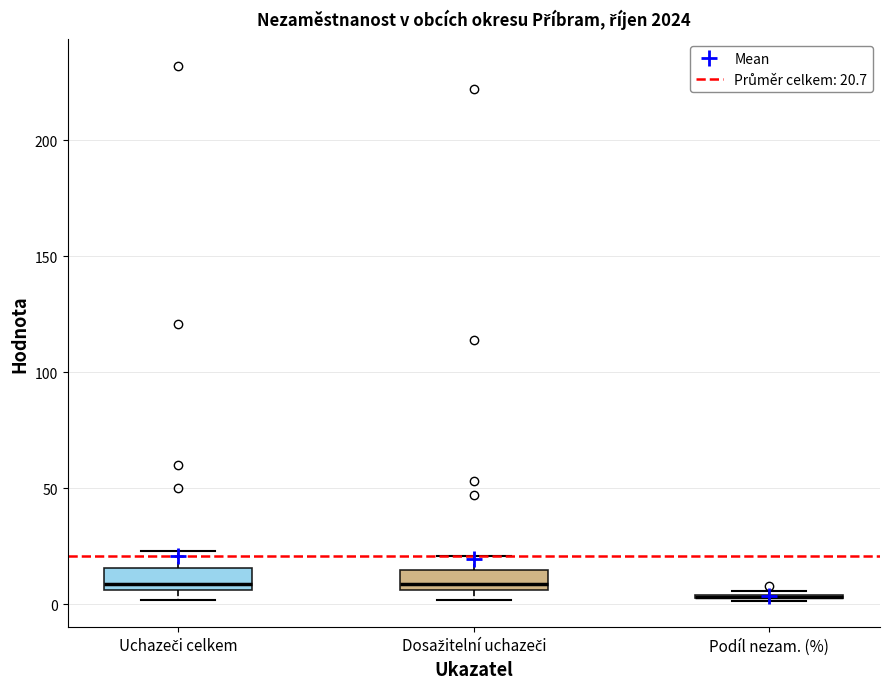

Reading left to right, transcribe this box plot: for each box, give where its median line is, the range the box spans, and where its two whiskers end, as read against the y-axis. The values are not printed on the chart, so give them approximately, as read against the axis.

Uchazeči celkem: median 10, box 5 to 15, whiskers 0 to 25
Dosažitelní uchazeči: median 10, box 5 to 15, whiskers 0 to 20
Podíl nezam. (%): box collapsed to a line at 5, whiskers 0 to 5